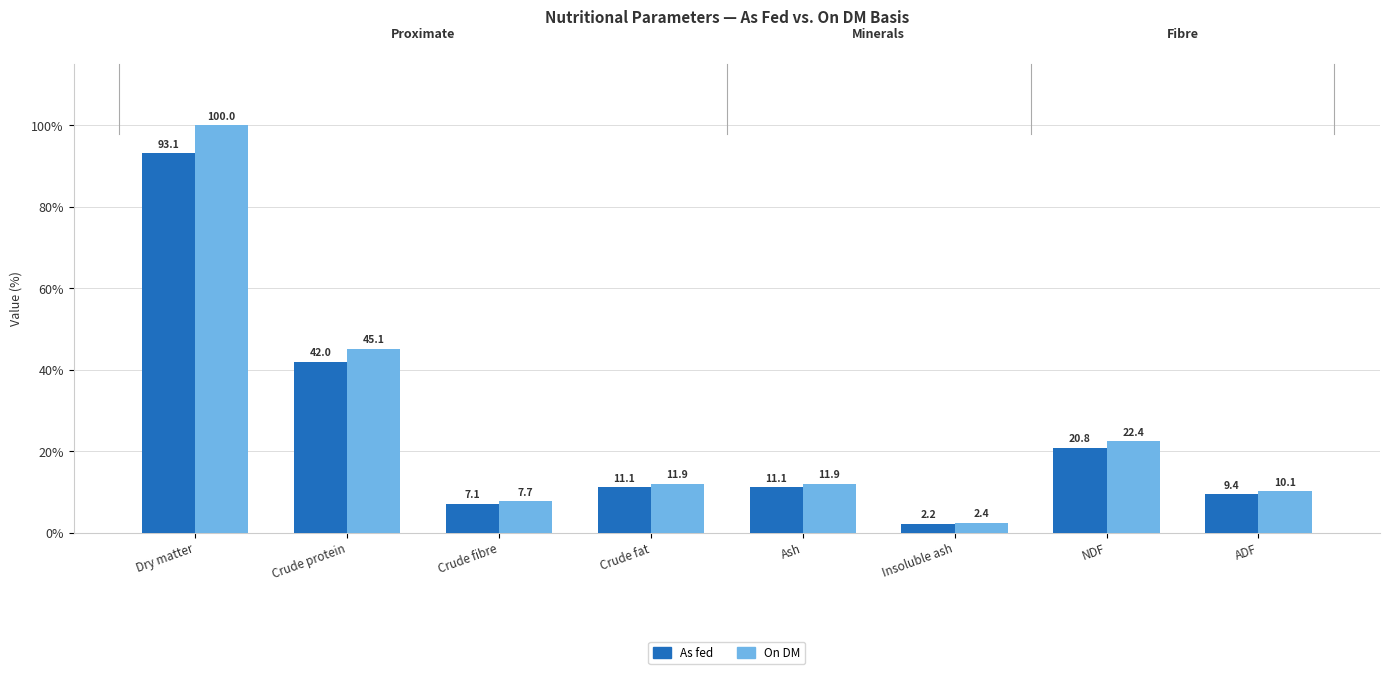

What is the greatest value displayed?

100.0